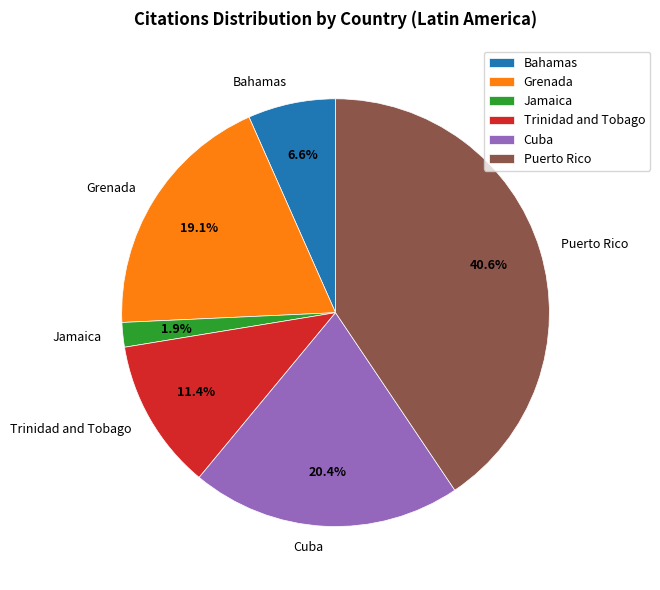

To the nearest percent, what is the difference between the largest and smallest slice percentages?

39%